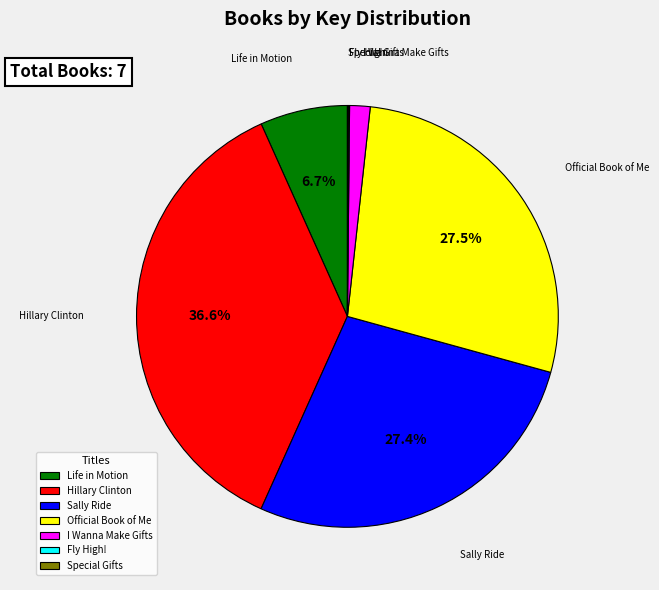

The Official Book of Me slice represents 20% of the pie. True or false?

False